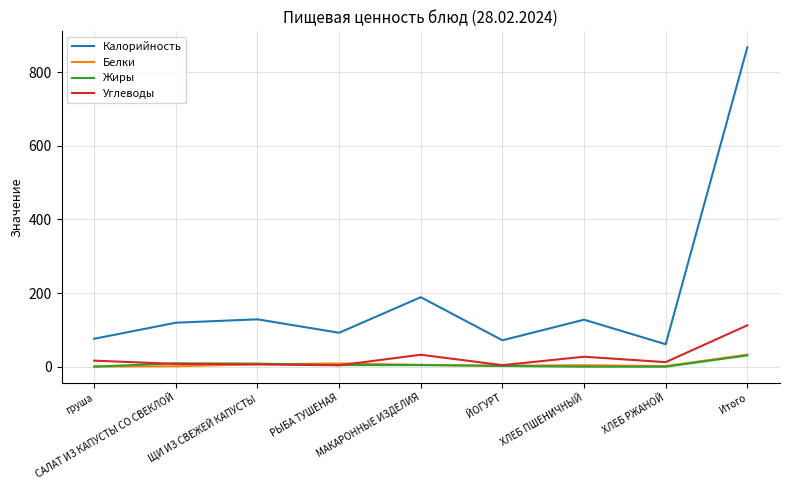

What are all the series names shown in the legend?

Калорийность, Белки, Жиры, Углеводы